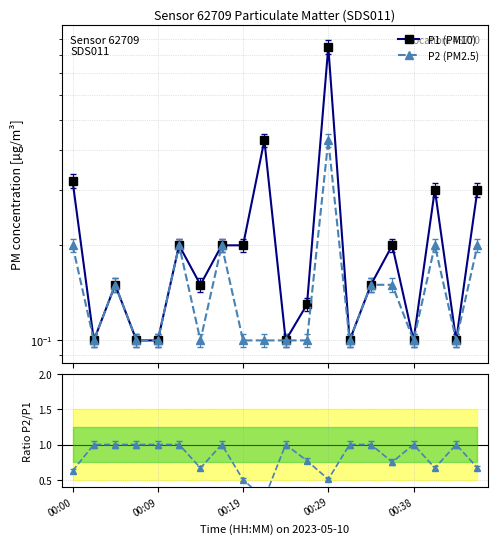

At how many categories does at least one series exceed 0?

20